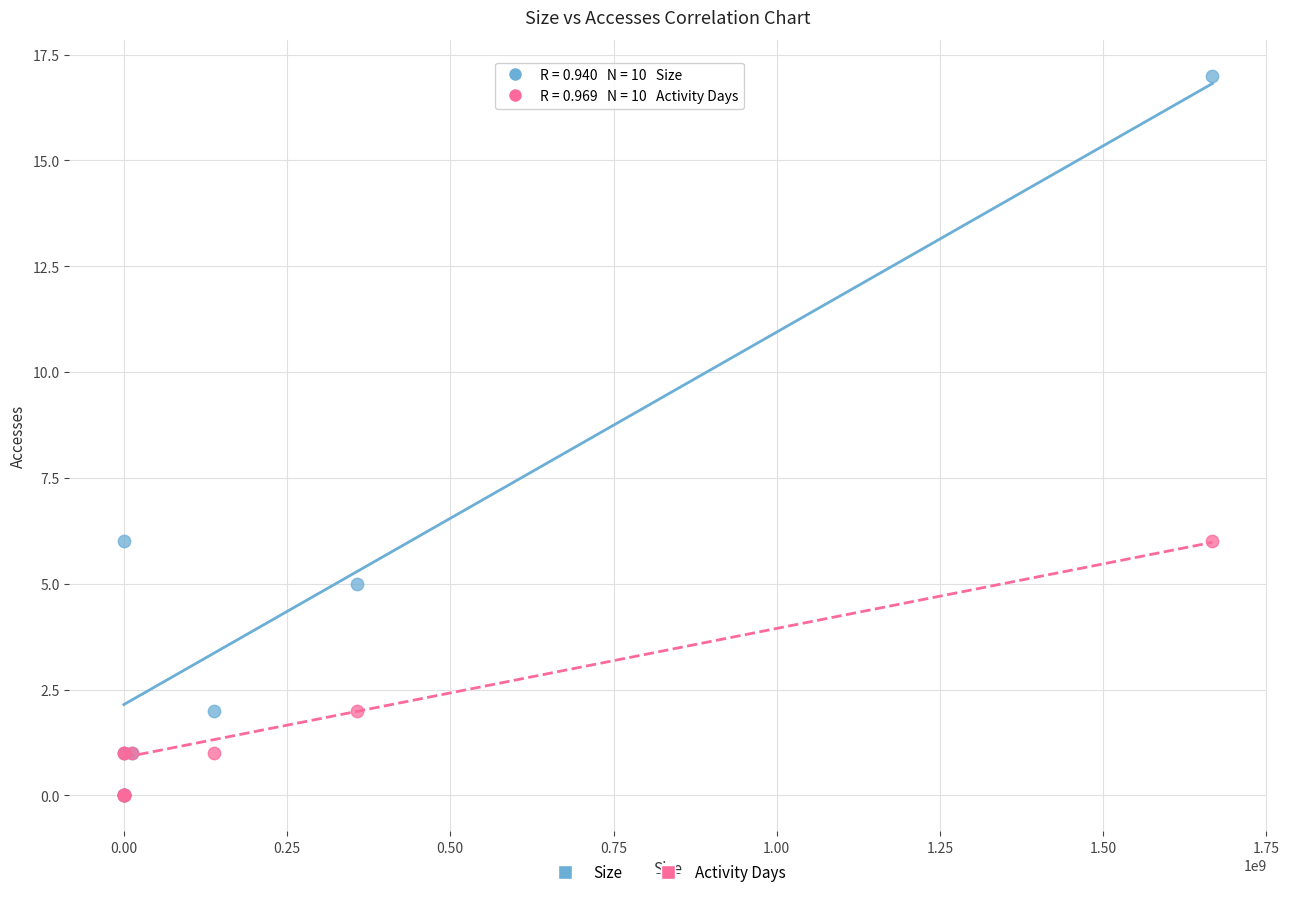

Which series reaches the maximum Y coordinate?

Size